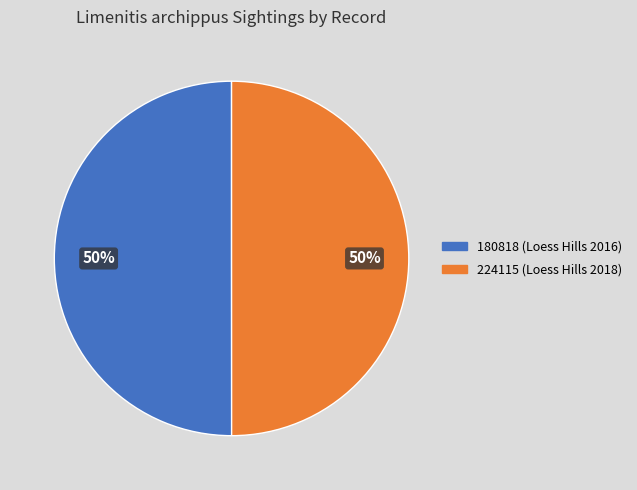

How many segments does this pie chart have?

2